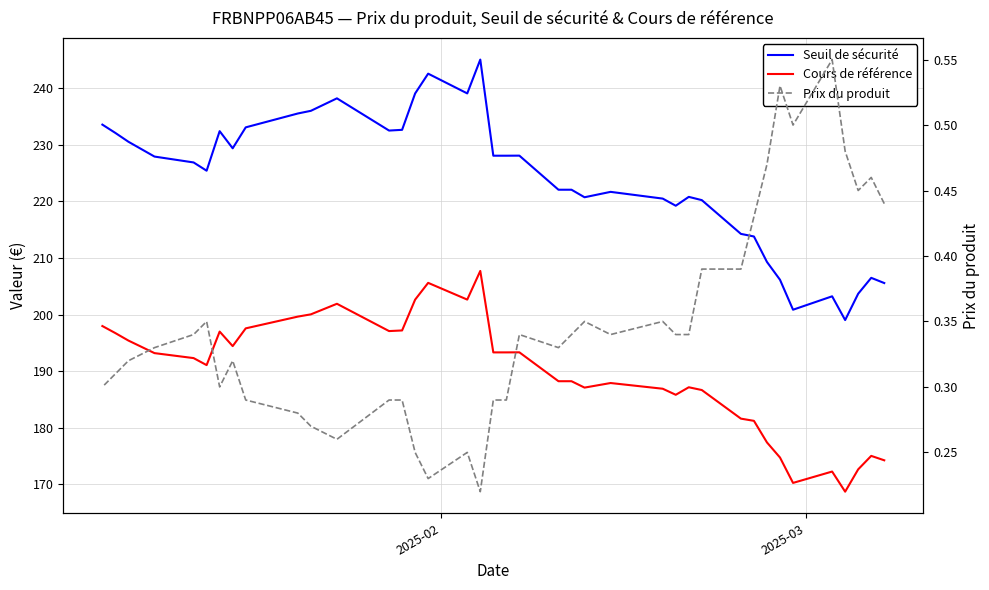

How many data points in Cours de référence are above 192?

20